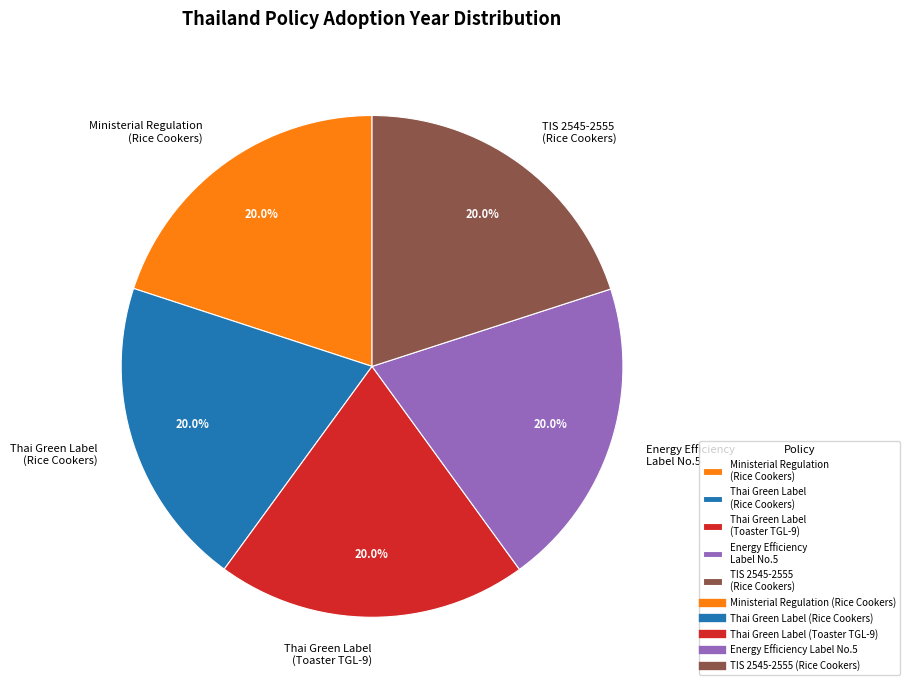

Approximately how many times larger is the value at Energy Efficiency Label No.5 compared to Ministerial Regulation (Rice Cookers)?

1.0